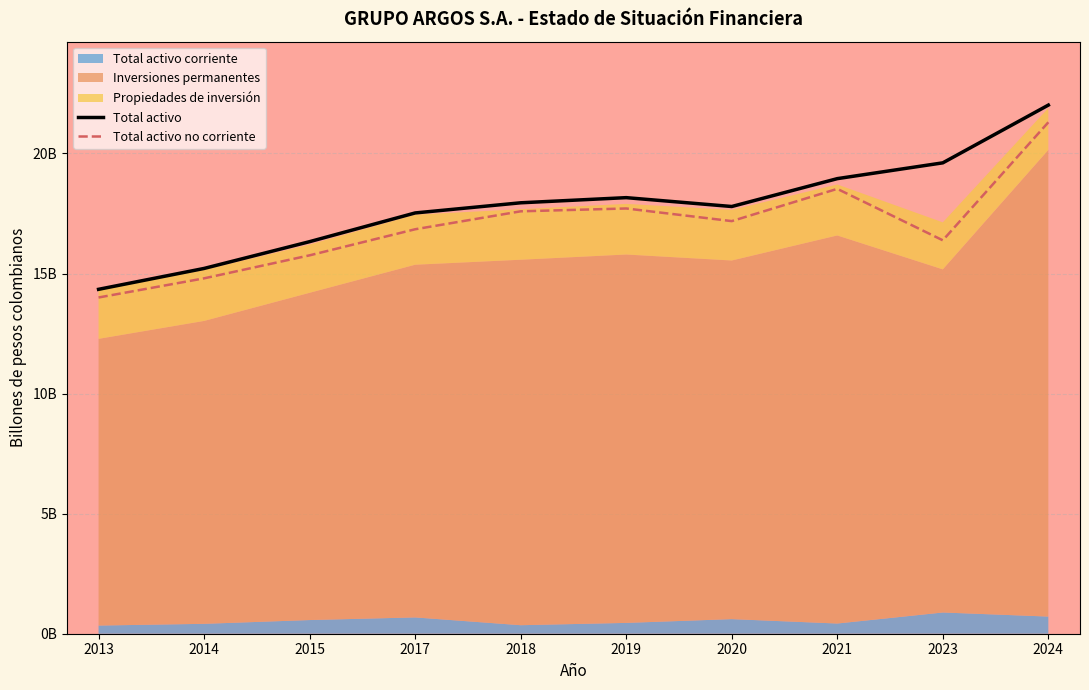

What is the value of the Total activo point at the 10th from the left?

22.0